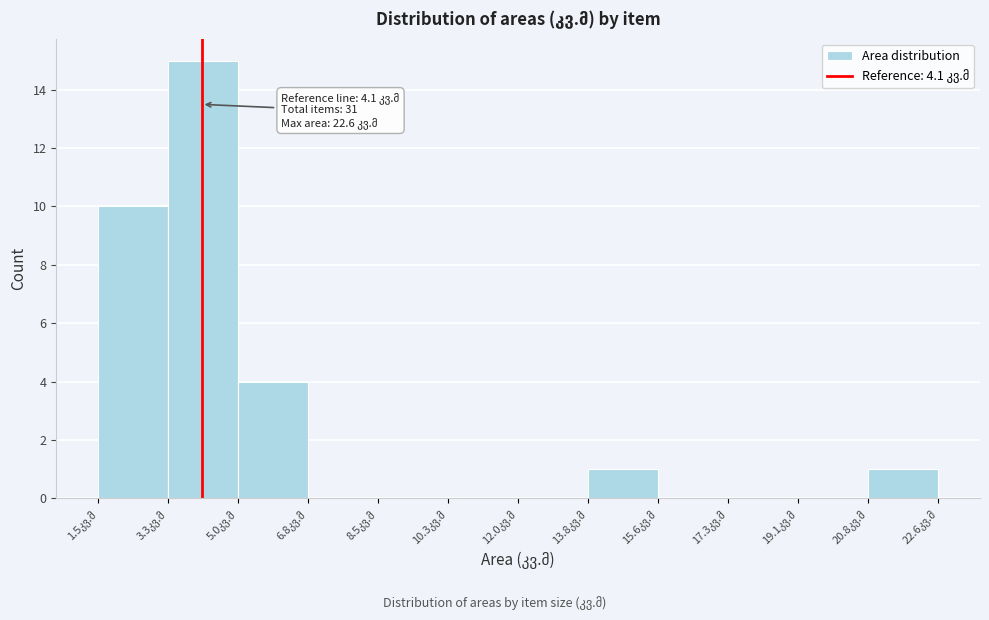

Over which range of the x-axis is the bar tallest?

3.2 to 5.0